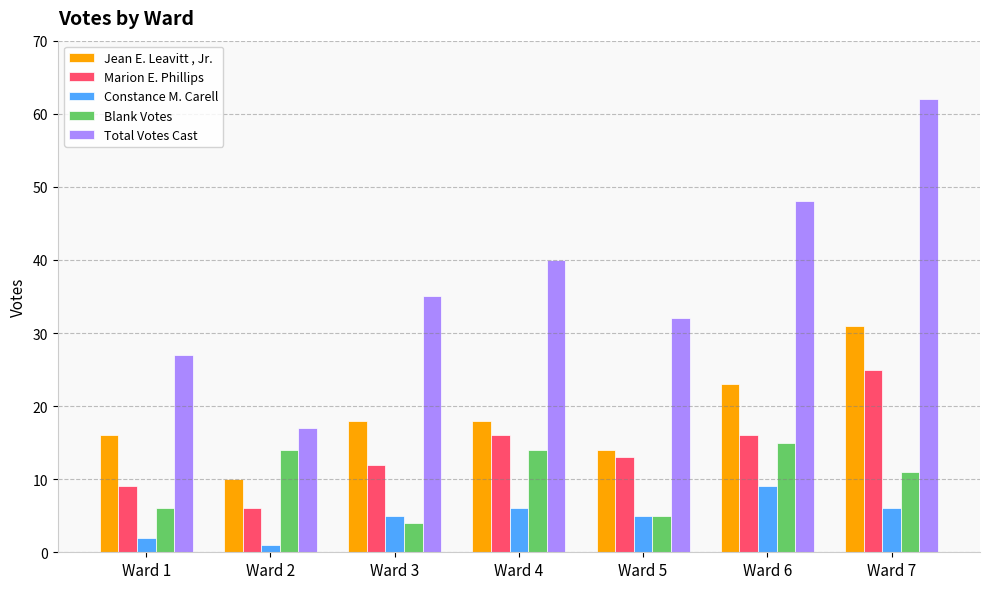

What is the approximate value of Blank Votes at Ward 4, to the nearest 10?

10